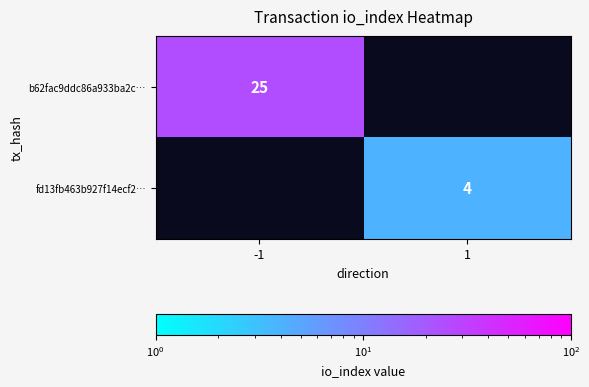

True or false: b62fac9ddc86a933ba2c… has a value of 25 at -1.

True